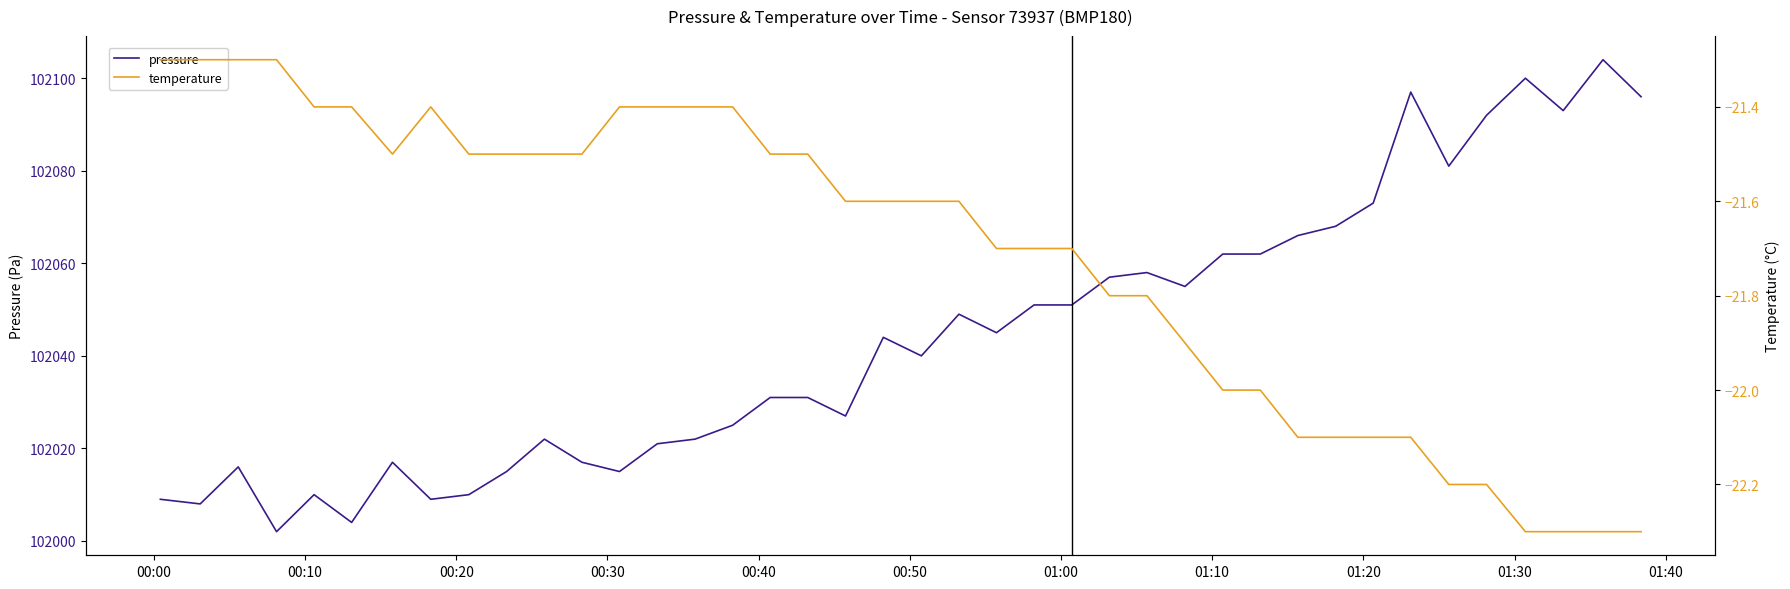

What is the sum of all pressure values?

4081755